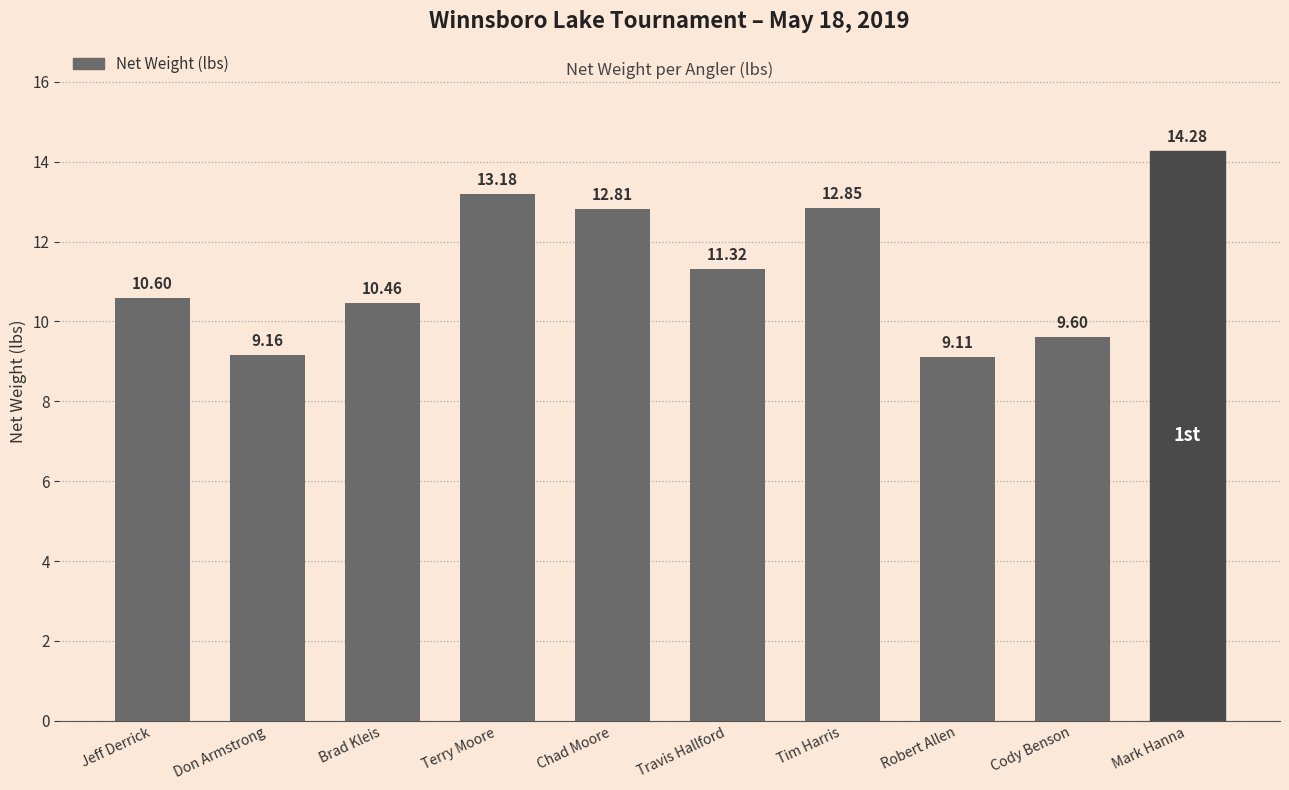

Which category has the highest value across all series?

Mark Hanna